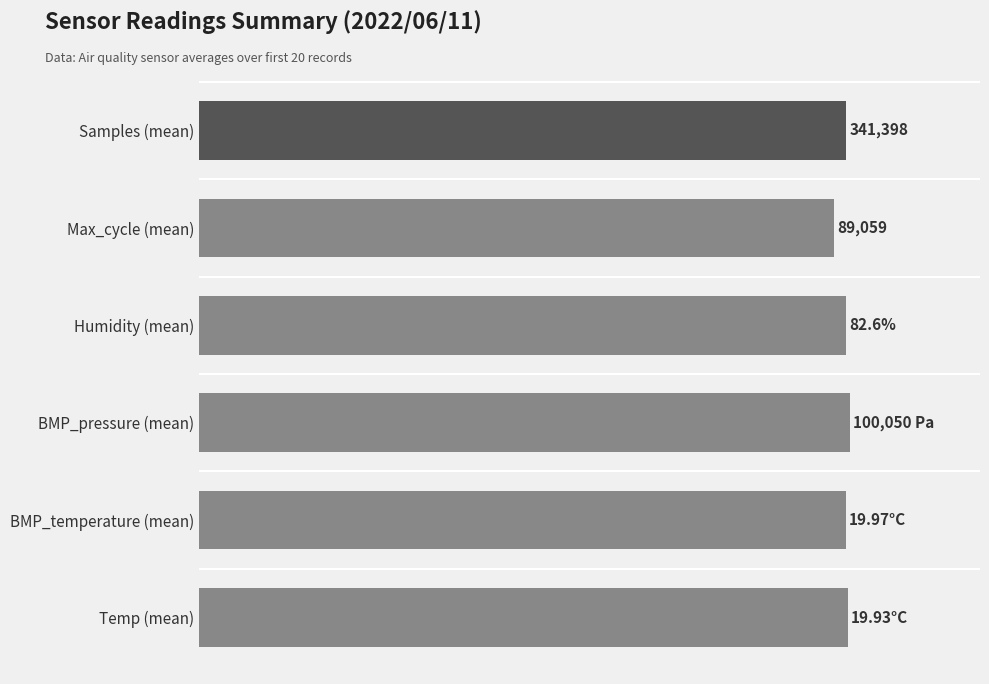

List the labels in order of value, smallest first.

Max_cycle (mean), BMP_temperature (mean), Humidity (mean), Samples (mean), Temp (mean), BMP_pressure (mean)